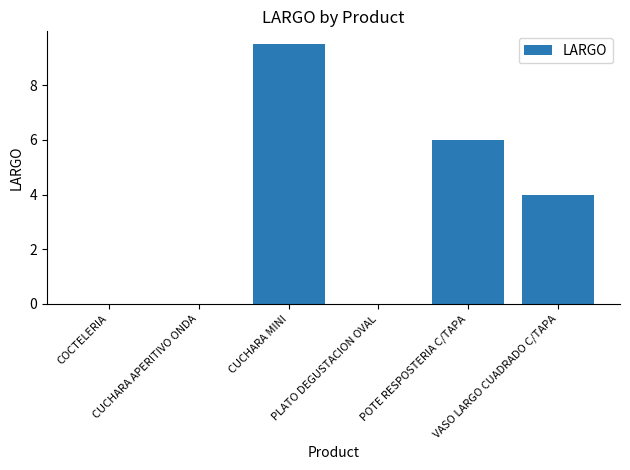

What is the maximum value shown in the chart?

9.5